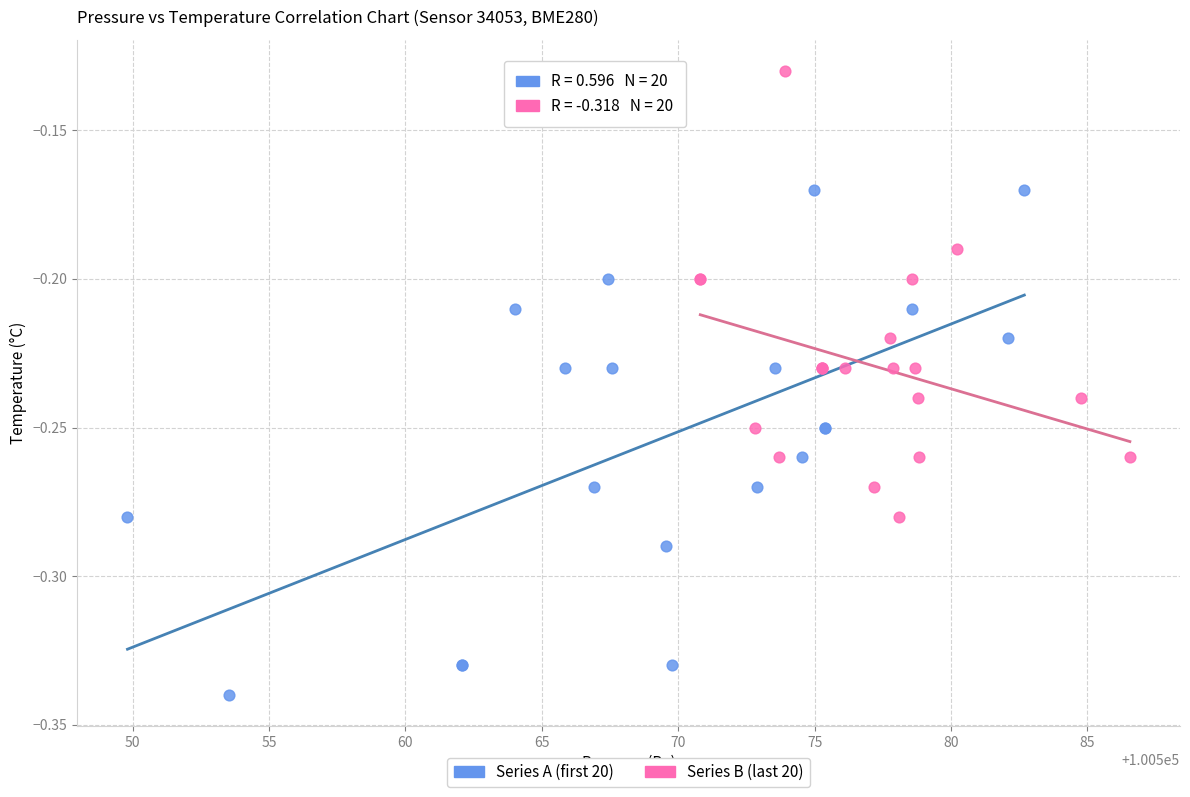

Which series has the largest Y range (max minus min)?

Series A (first 20)